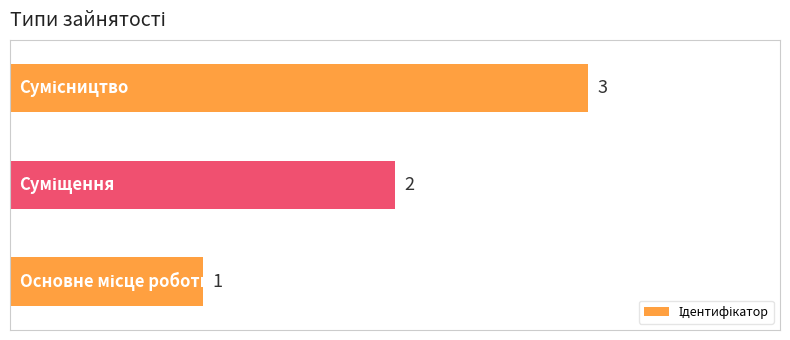

How many values are between 1 and 3?

3